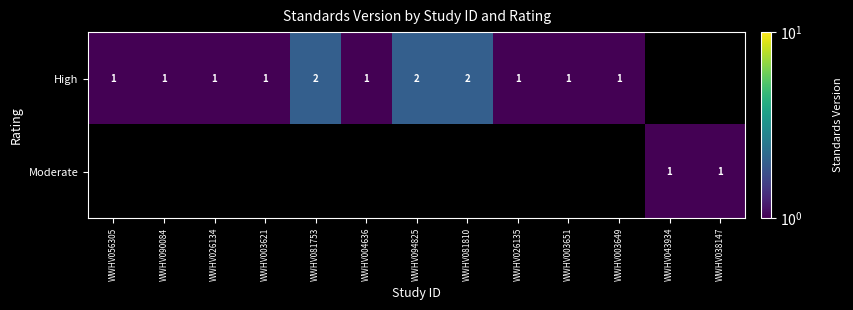

True or false: High has a value of 2 at WWHV003651.

False